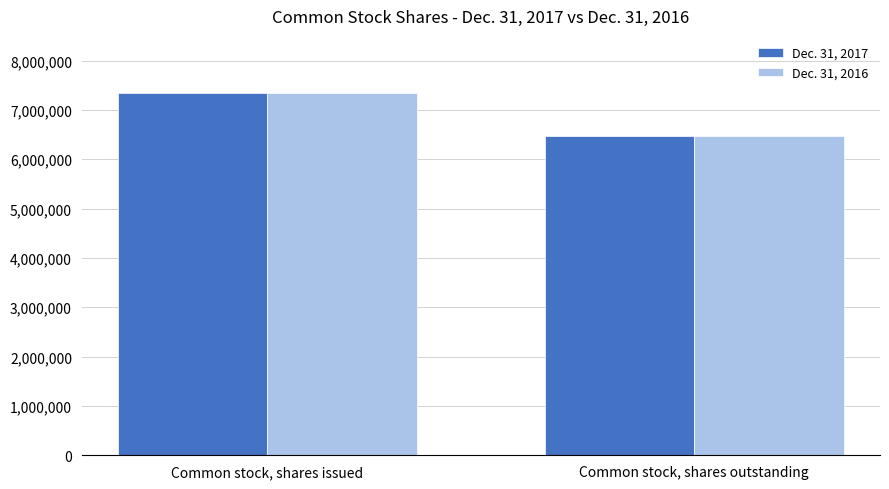

How many bars are there in total?

4